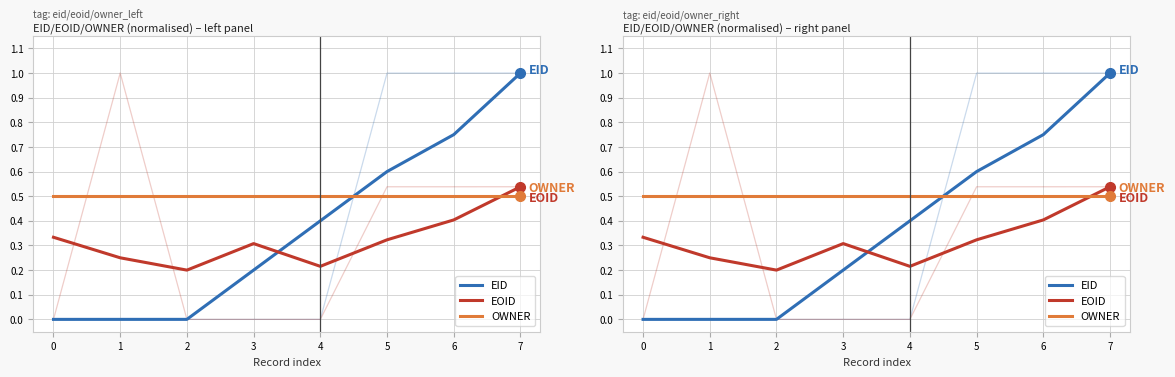

Between which two adjacent categories do EOID and OWNER first intersect?

6 and 7